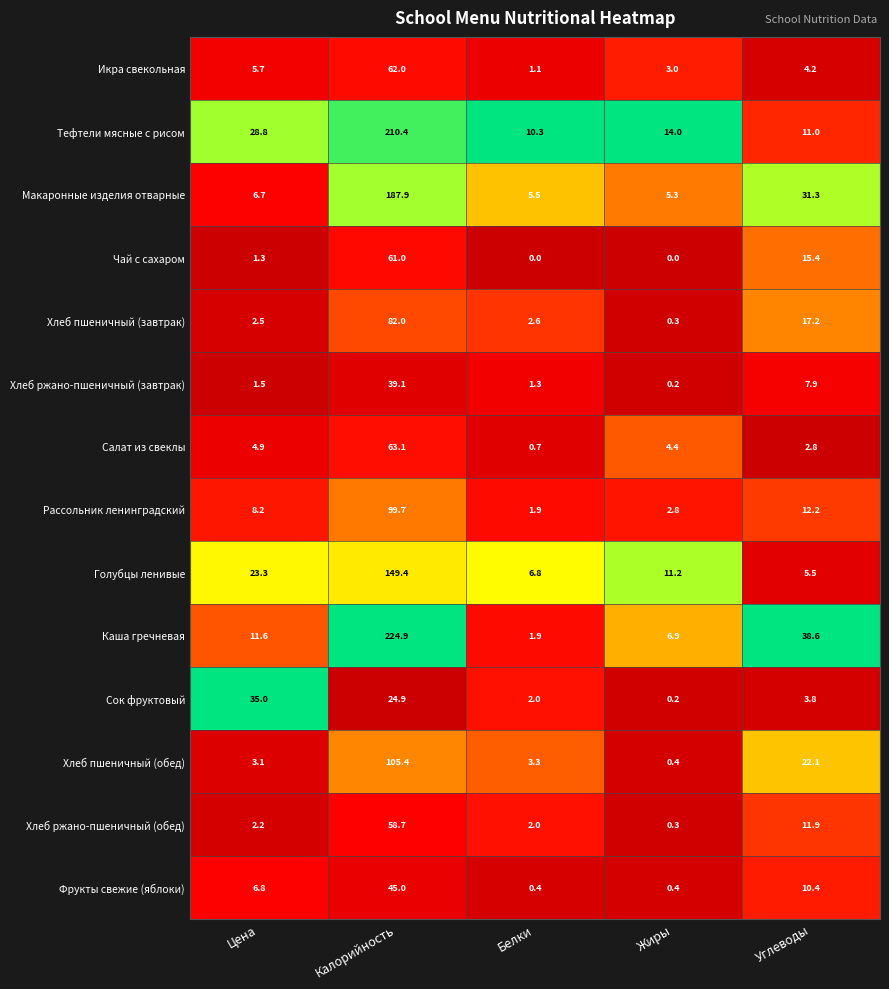

What is the maximum value shown in the chart?

224.9